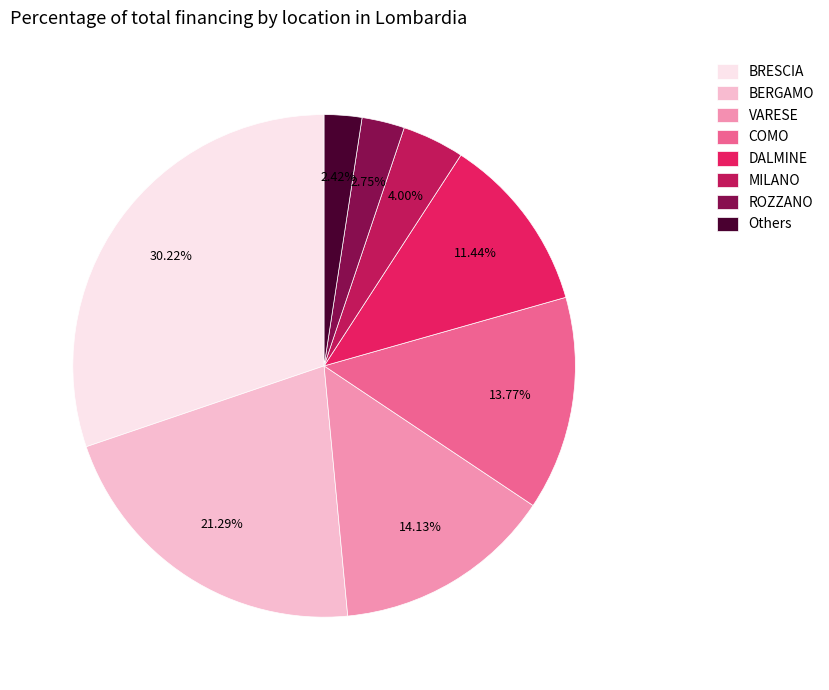

Count the number of slices in the pie.

8